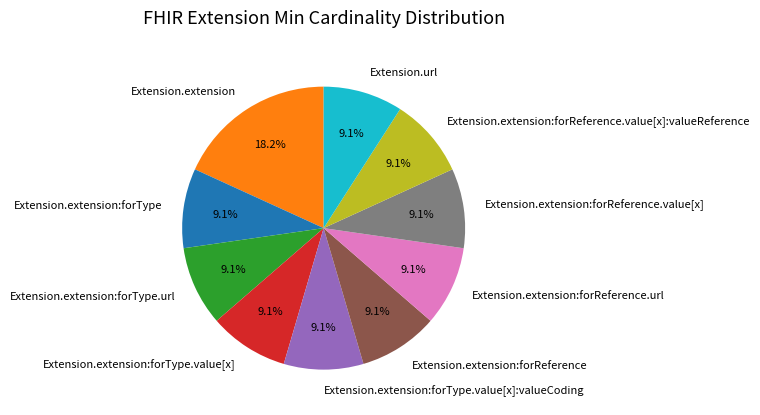

To the nearest percent, what is the difference between the largest and smallest slice percentages?

9%